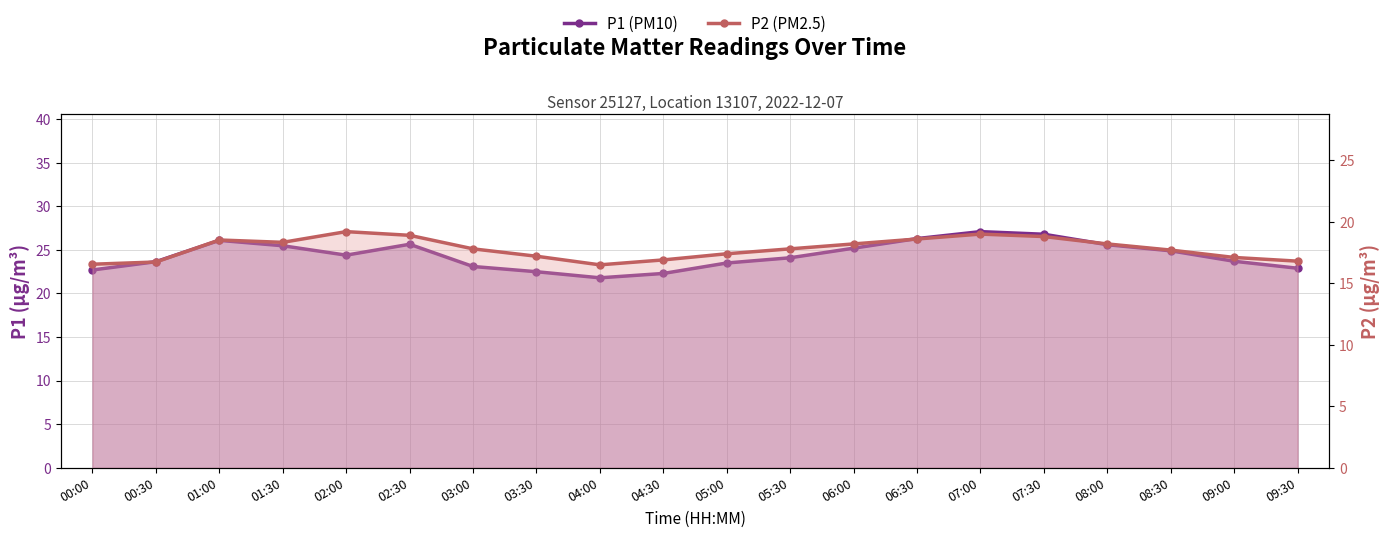

Where is P1 nearest to the value 24?

05:30